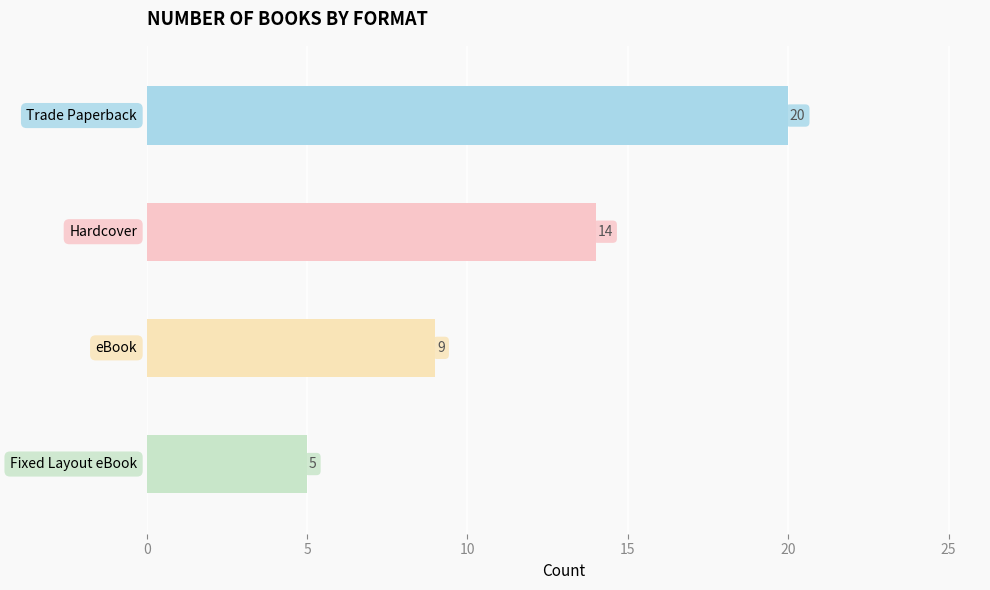

How many values are between 9 and 20?

3